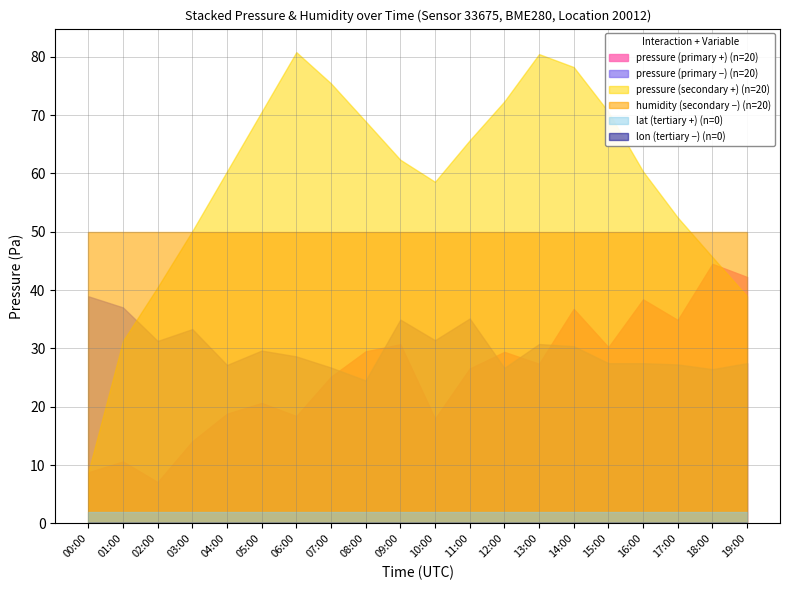

Which series changed the most between 11:00 and 12:00?

pressure (primary −) (n=20)